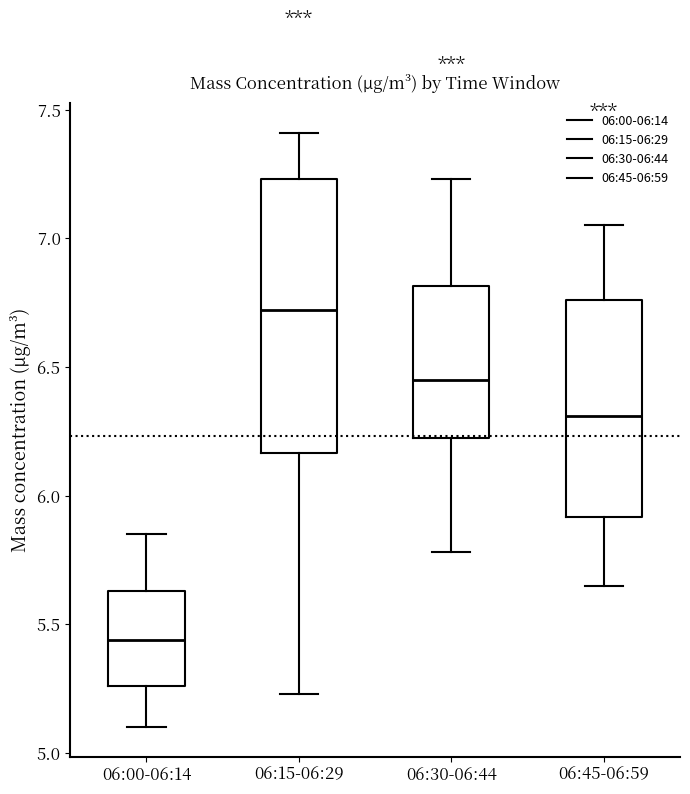

Where is the lower edge of the box for 06:45-06:59 on the y-axis? The values are not printed on the chart, so give them approximately, as read against the axis.

5.90